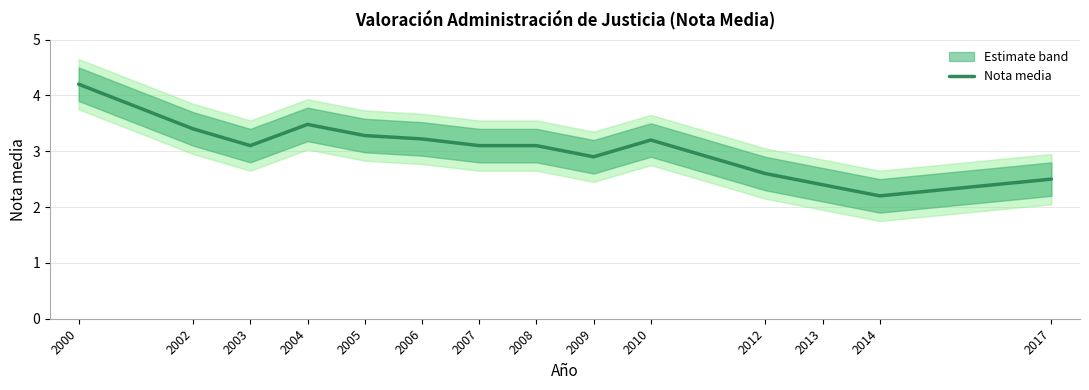

Reading left to right, list all the values displayed in this chart.

4.2	3.4	3.1	3.5	3.3	3.2	3.1	3.1	2.9	3.2	2.6	2.4	2.2	2.5